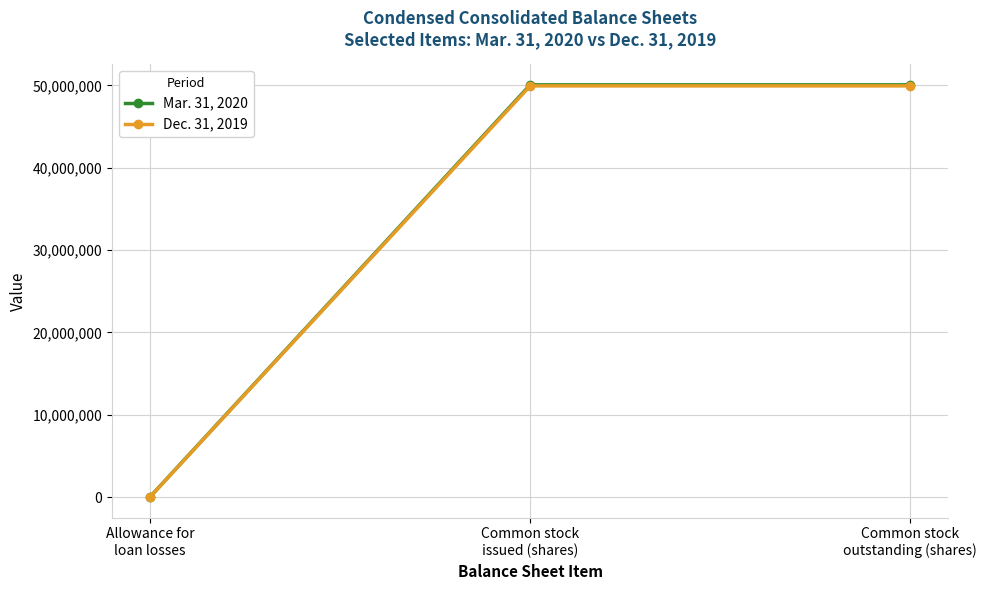

How many Mar. 31, 2020 values are between 42613 and 50067738?

3